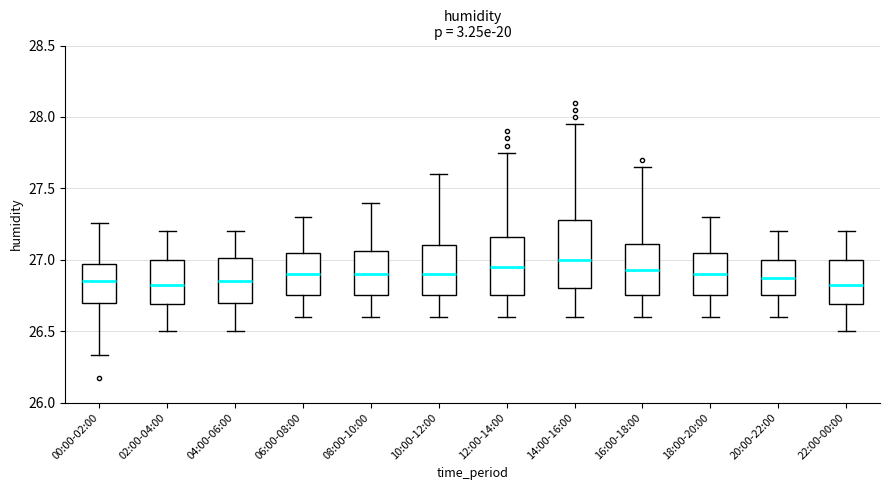

Where does the median line of the box for 02:00-04:00 sit on the y-axis? The values are not printed on the chart, so give them approximately, as read against the axis.

26.85